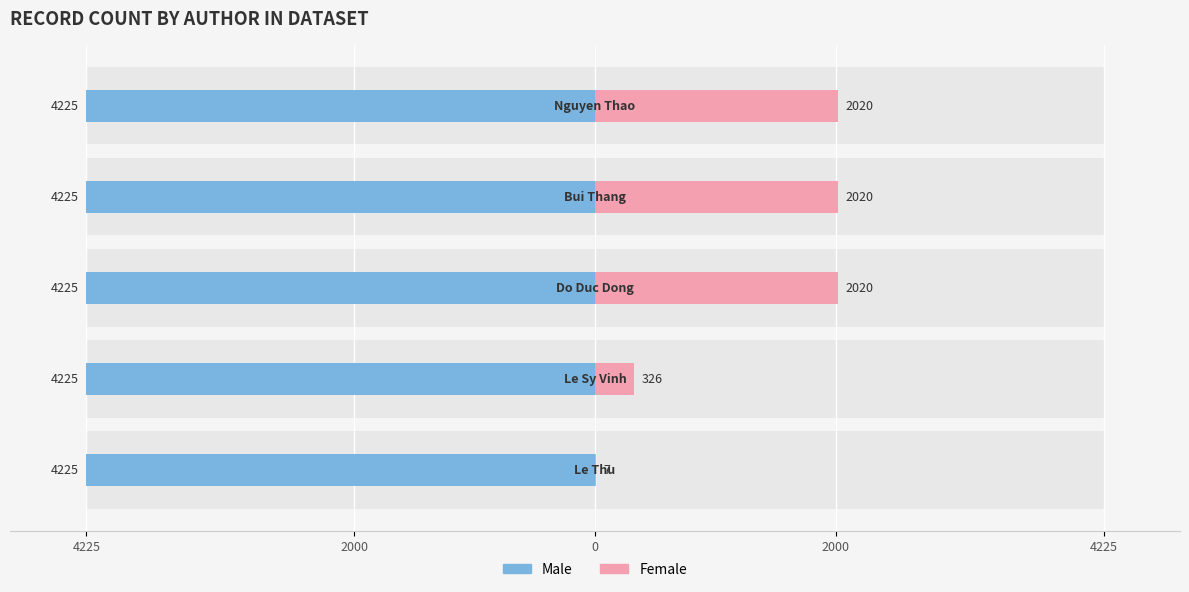

What is the label of the 1st bar from the left?

4225